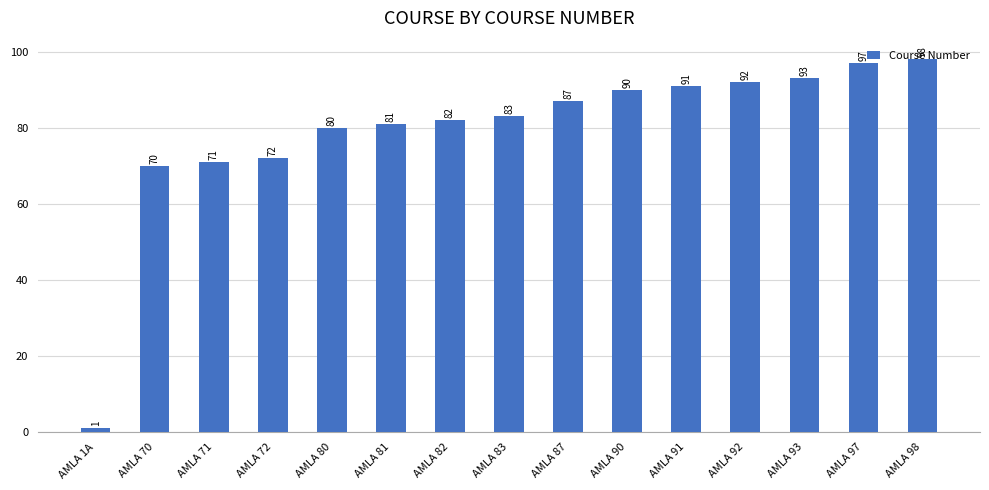

Count the number of data series in this chart.

1